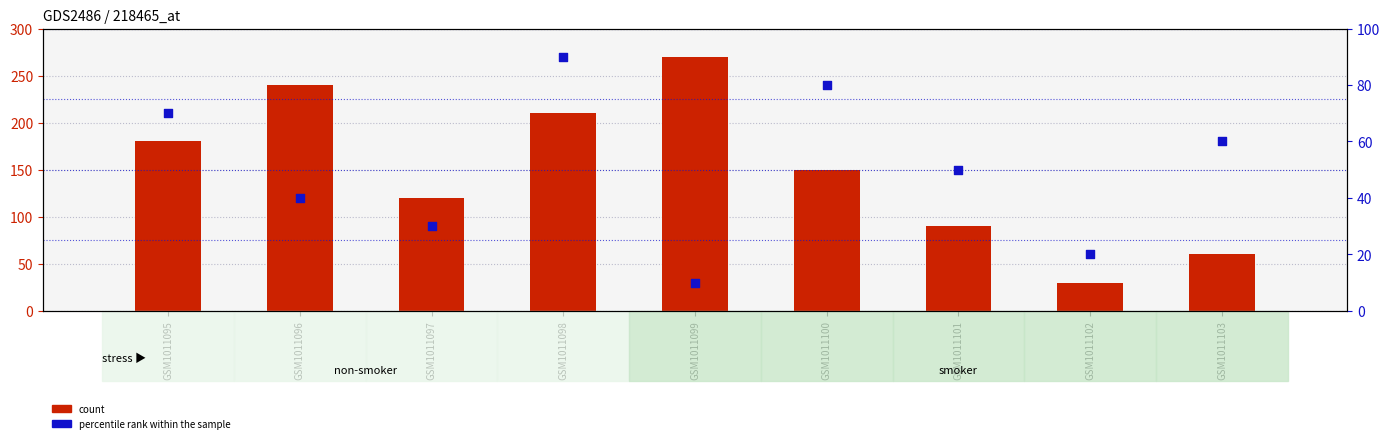

Which series has the widest spread of Y values?

count